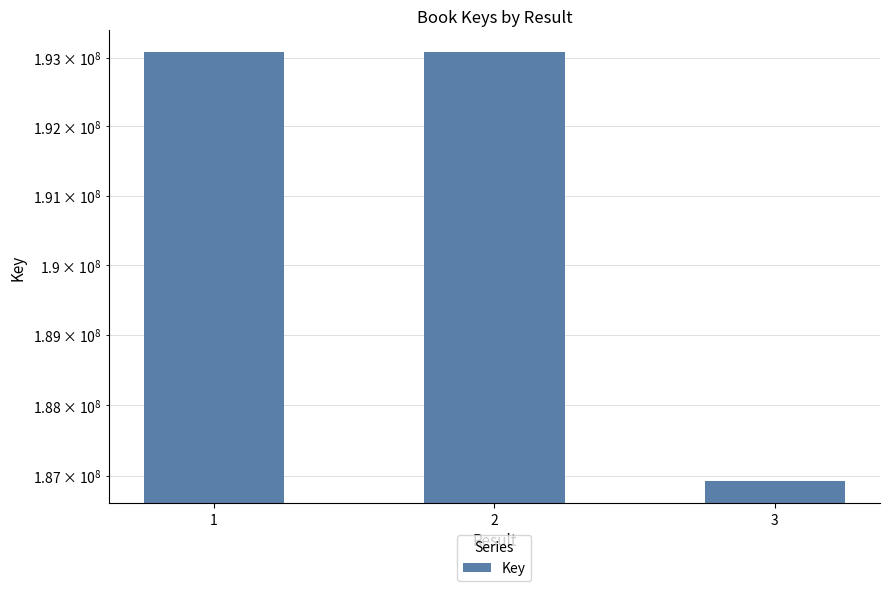

What is the difference between the maximum and minimum values?

6167865